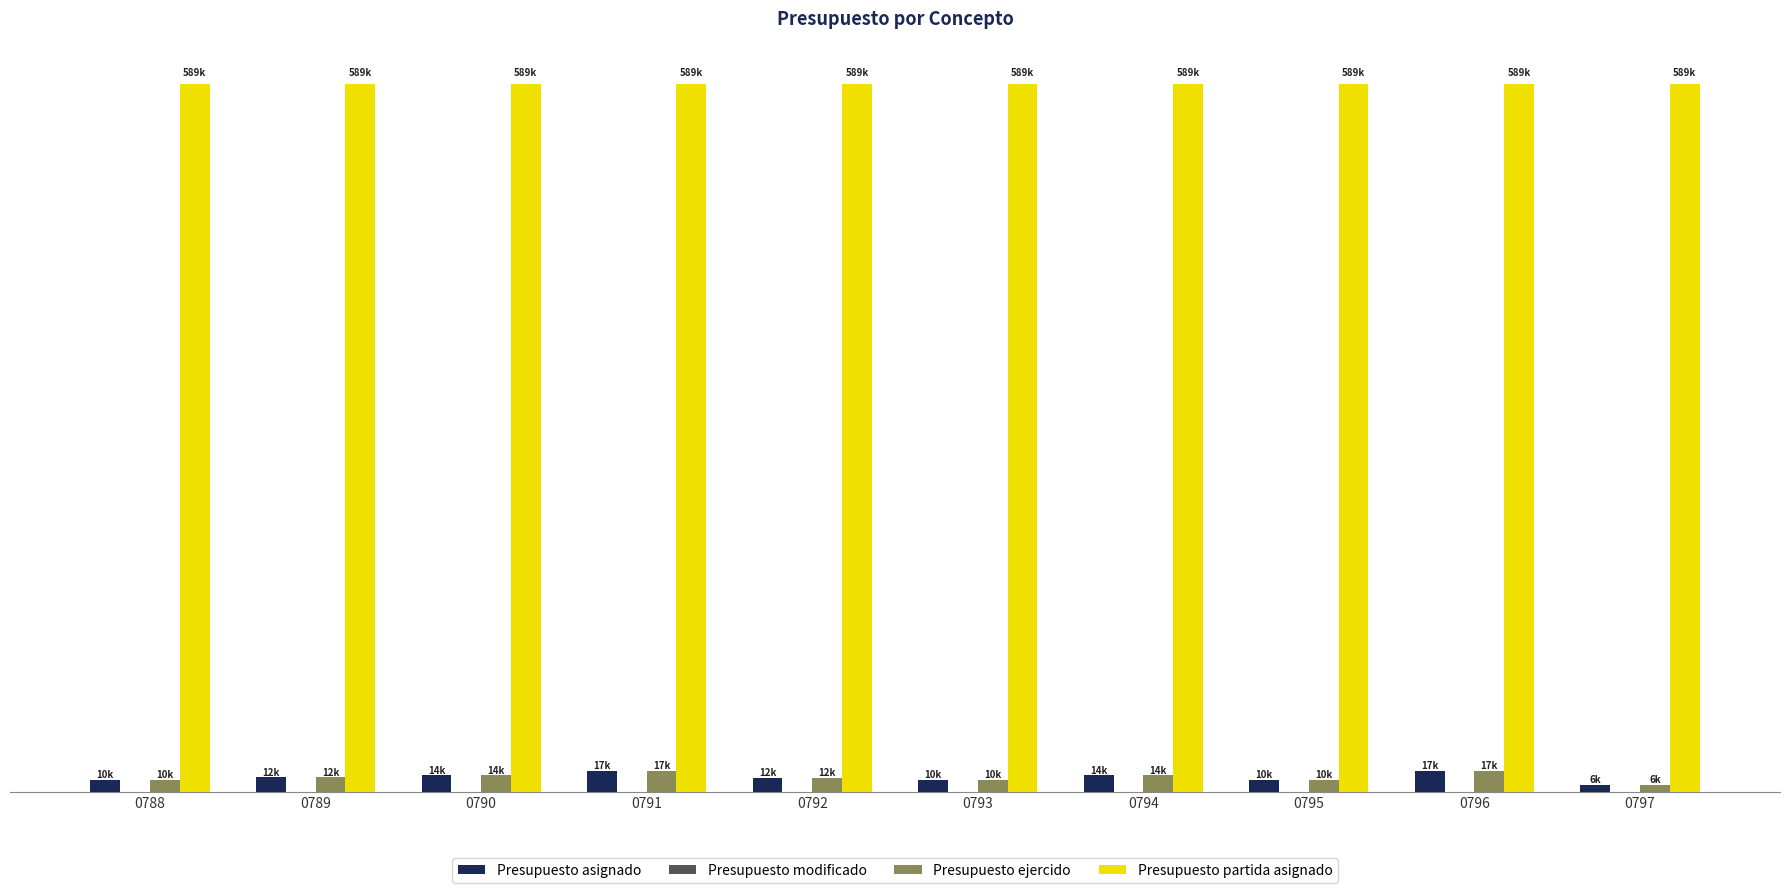

Does the chart contain any negative values?

No